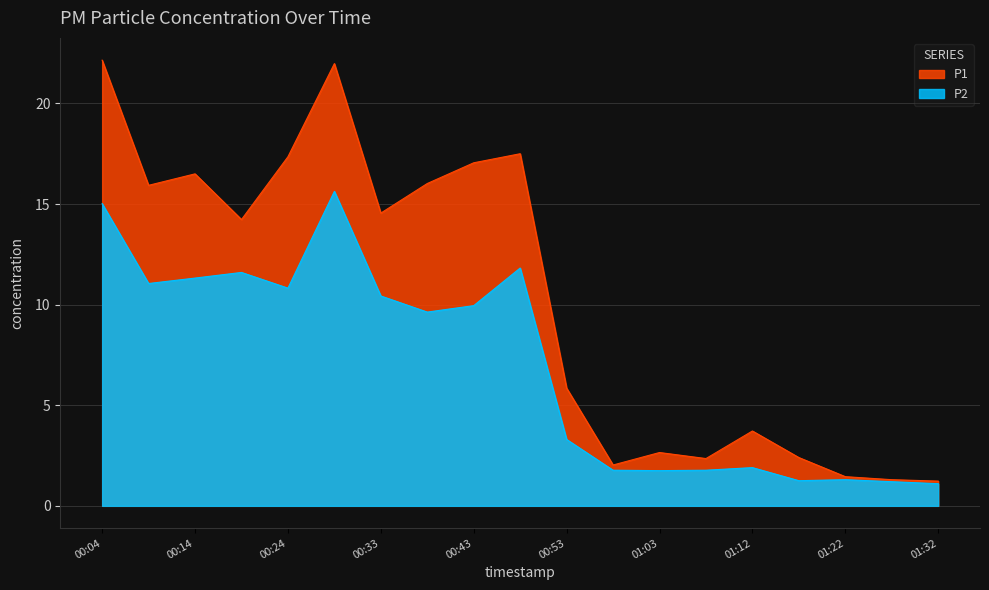

What is the smallest value displayed?

1.1